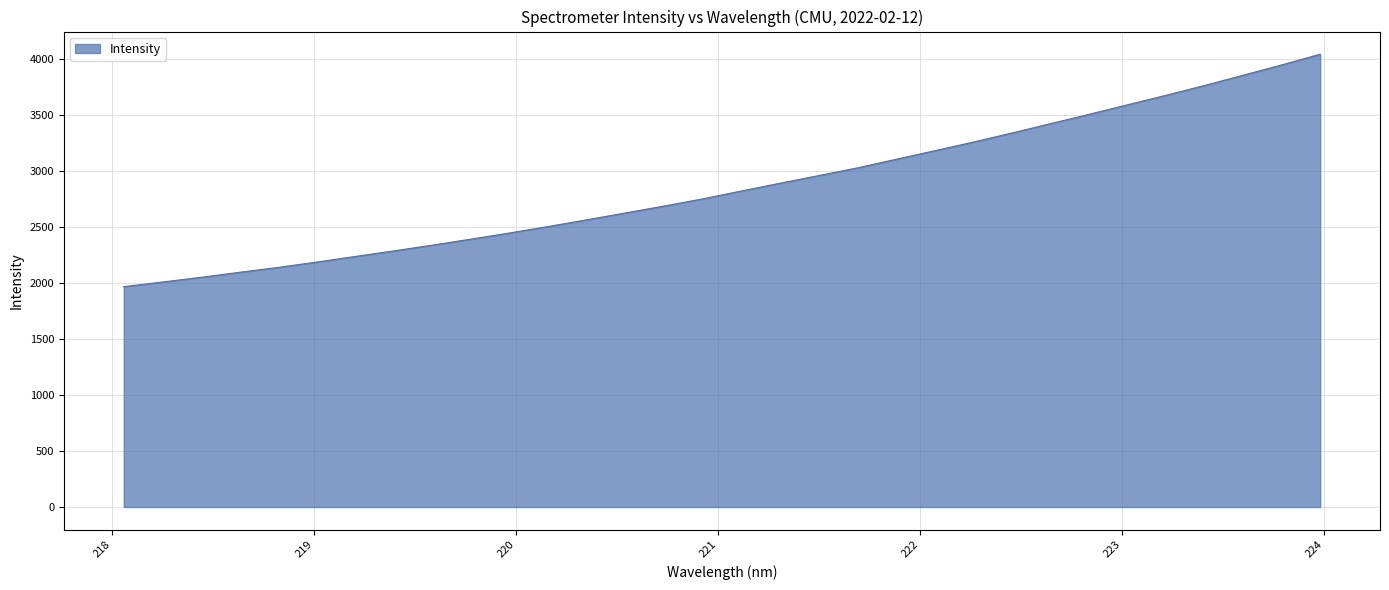

How many lines are shown in the chart?

1